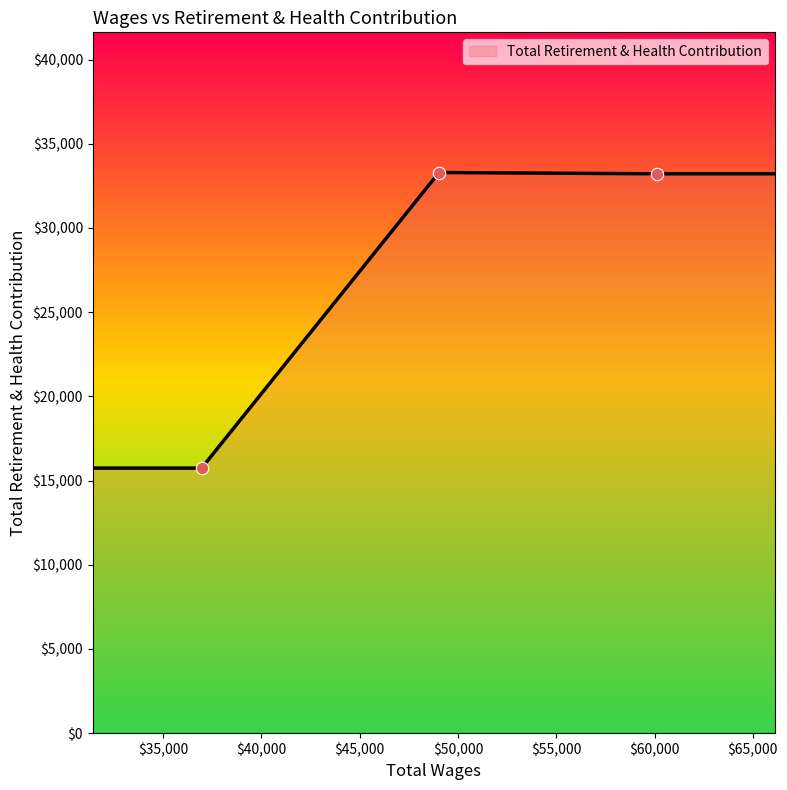

True or false: the data has more than 2 interior local peaks.

False